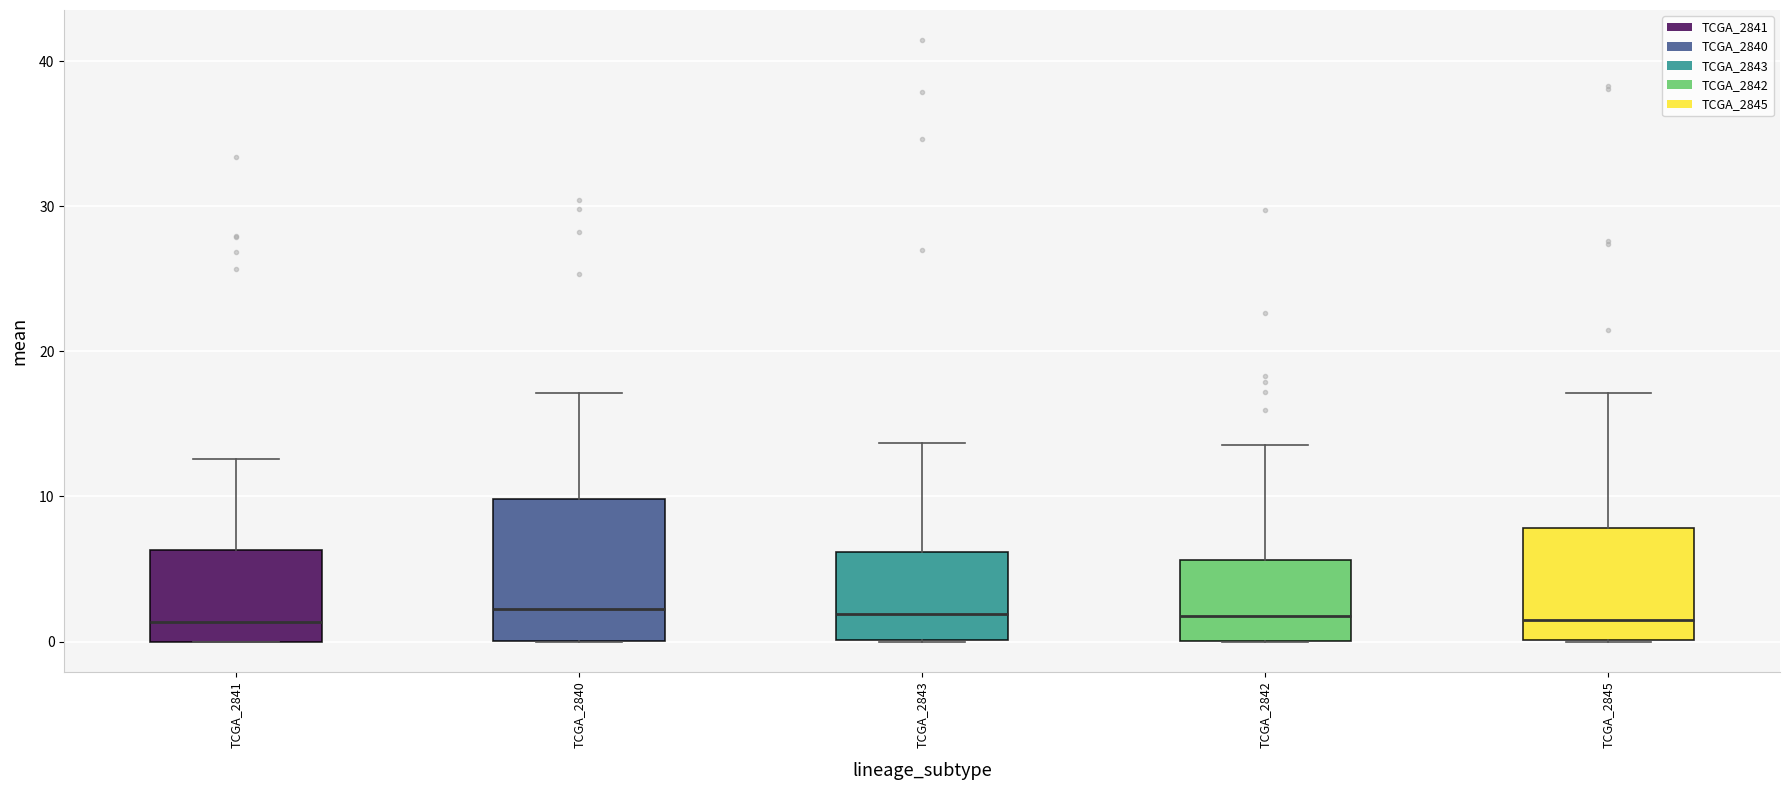

Comparing the boxes themselves (not the whiskers), which one is the tallest?

TCGA_2840